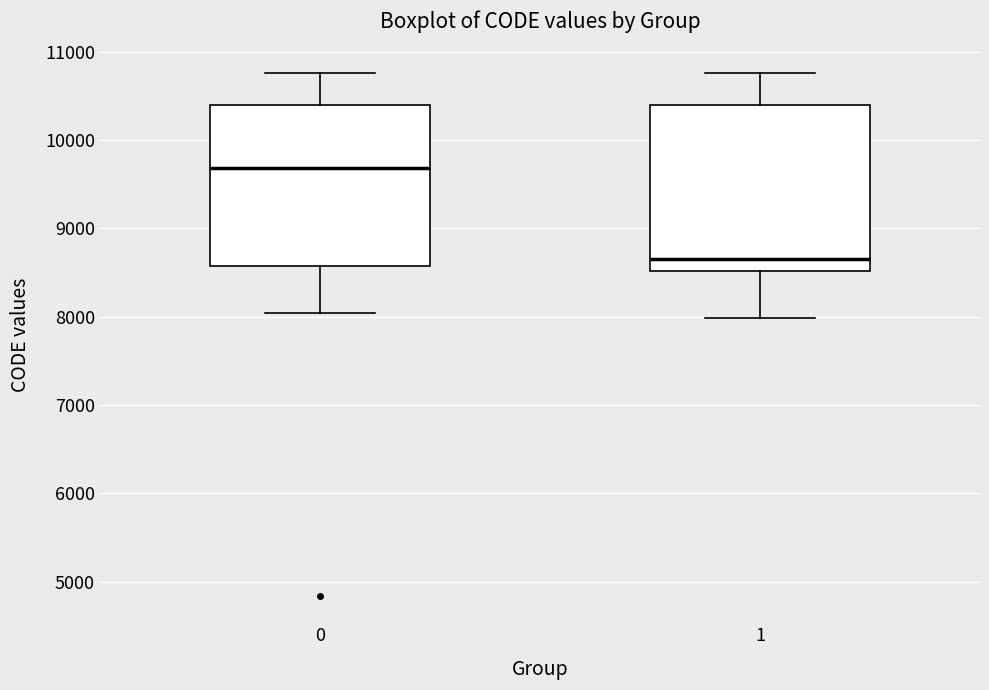

Reading left to right, read every box against the y-axis: the position of its median line, the range the box covers, and the ends of its whiskers. The values are not printed on the chart, so give them approximately, as read against the axis.

0: median 9700, box 8600 to 10400, whiskers 8000 to 10800
1: median 8700, box 8500 to 10400, whiskers 8000 to 10800